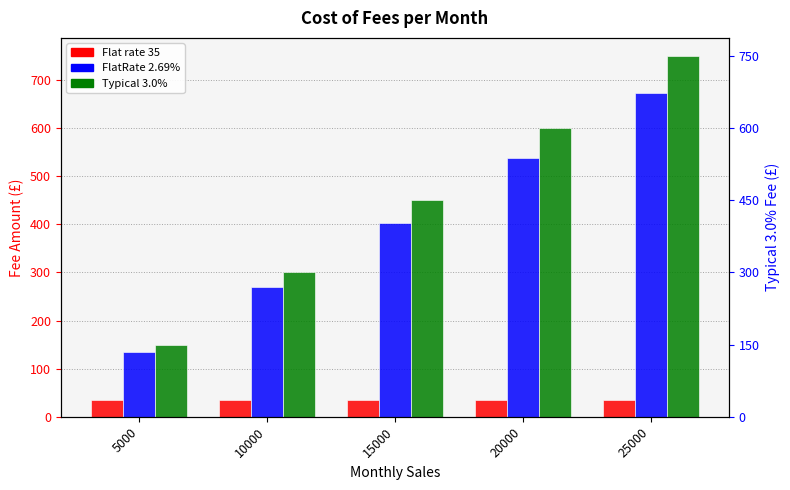

Does the chart contain any negative values?

No